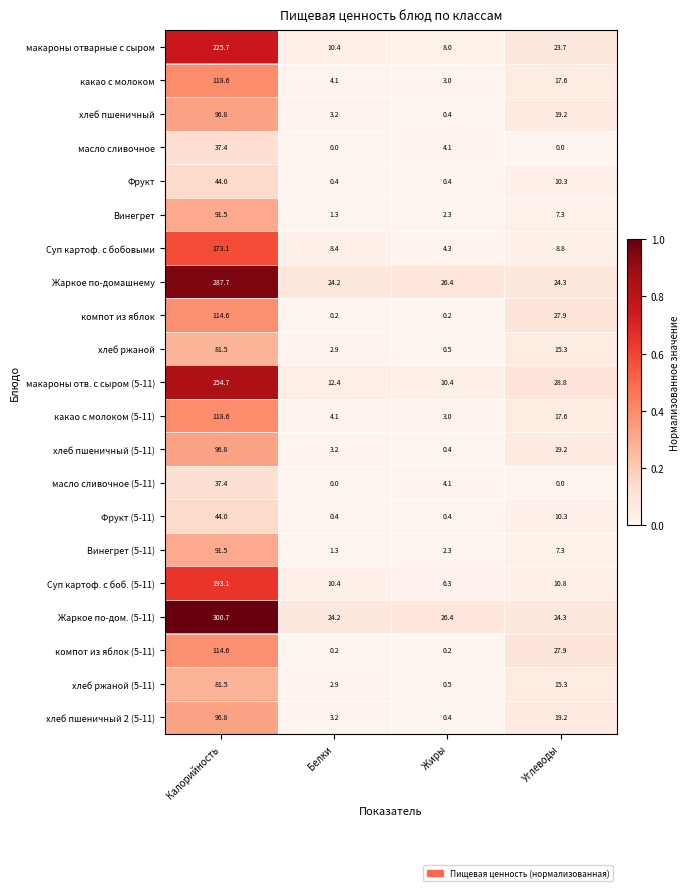

At which label does Суп картоф. с боб. (5-11) reach its peak?

Калорийность